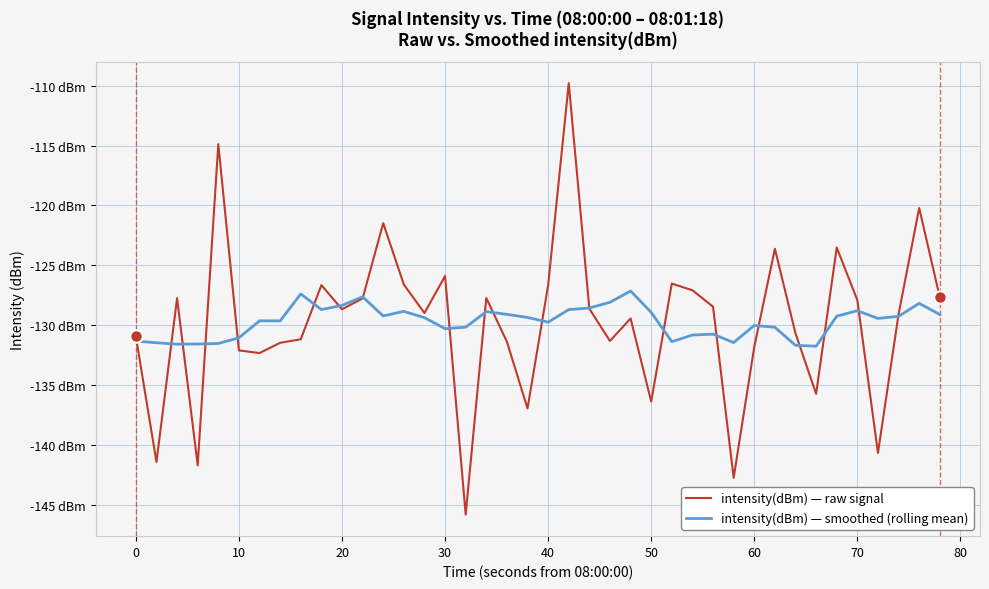

Does the chart display data point markers on the line(s)?

No